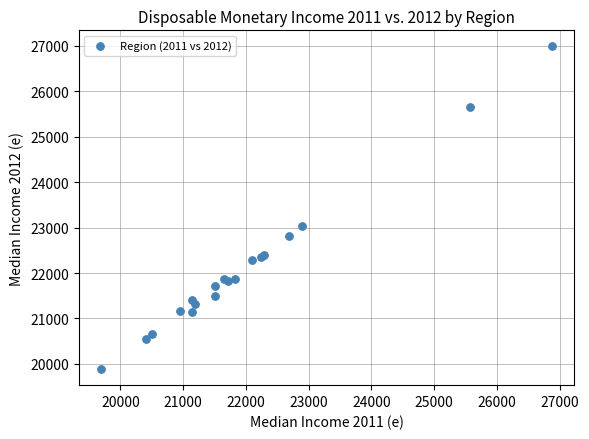

What Y value in the scatter plot is closest to 23437?

23031